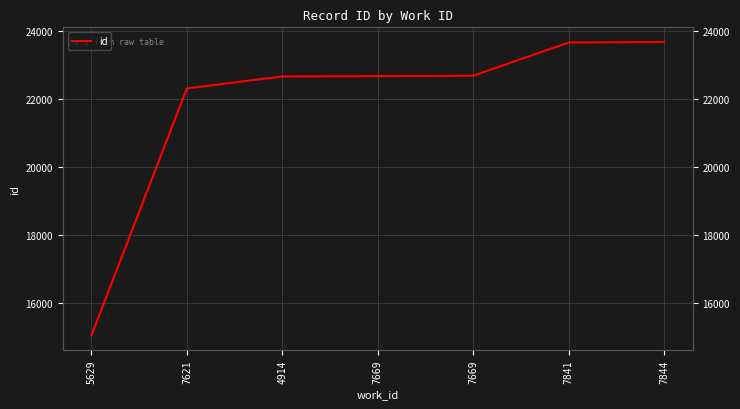

What is the greatest value displayed?

23674